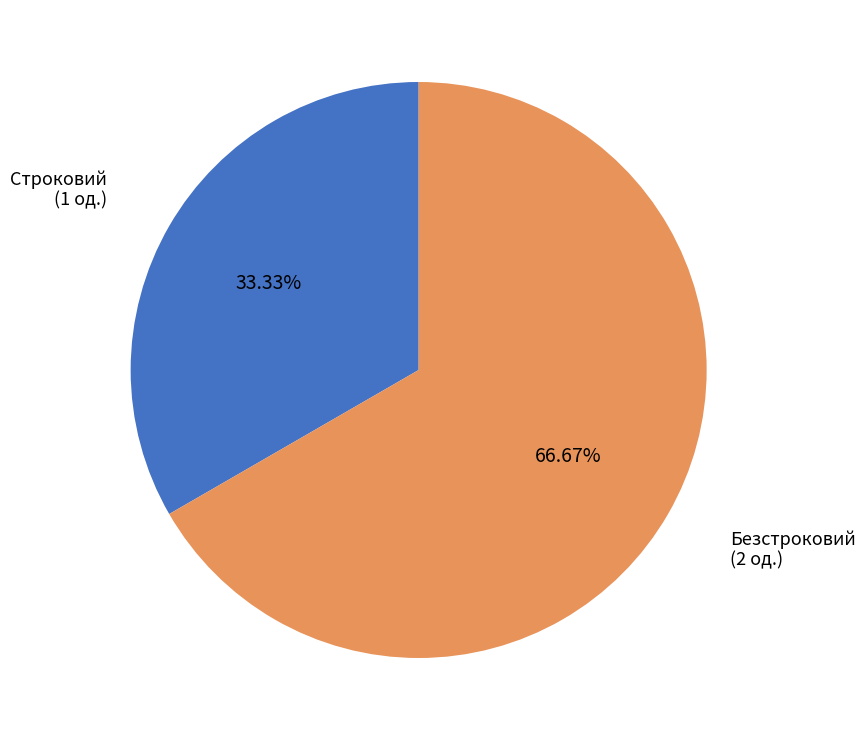

Is there a majority slice in this chart?

Yes